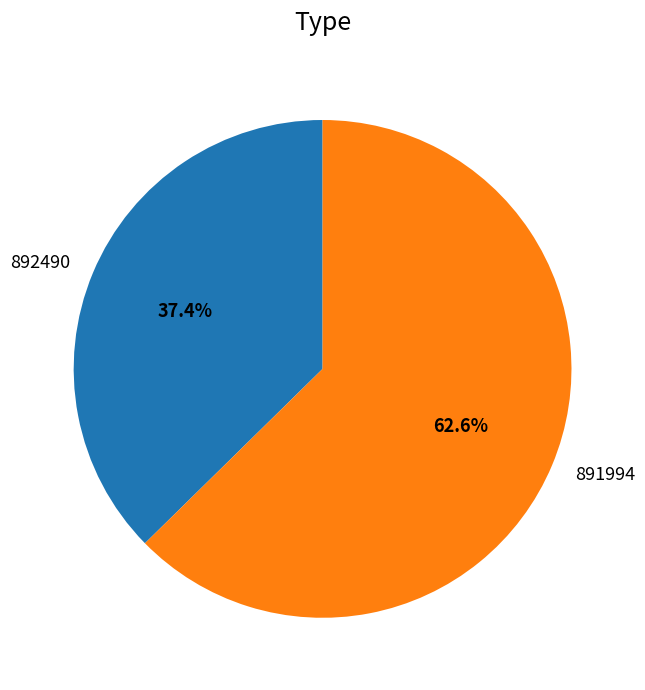

Rank the categories by value from lowest to highest.

892490, 891994